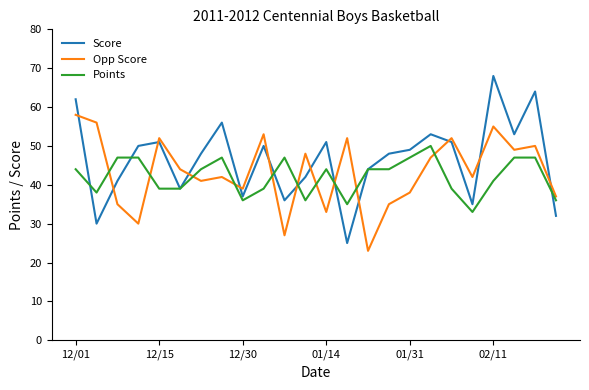

What are all the series names shown in the legend?

Score, Opp Score, Points